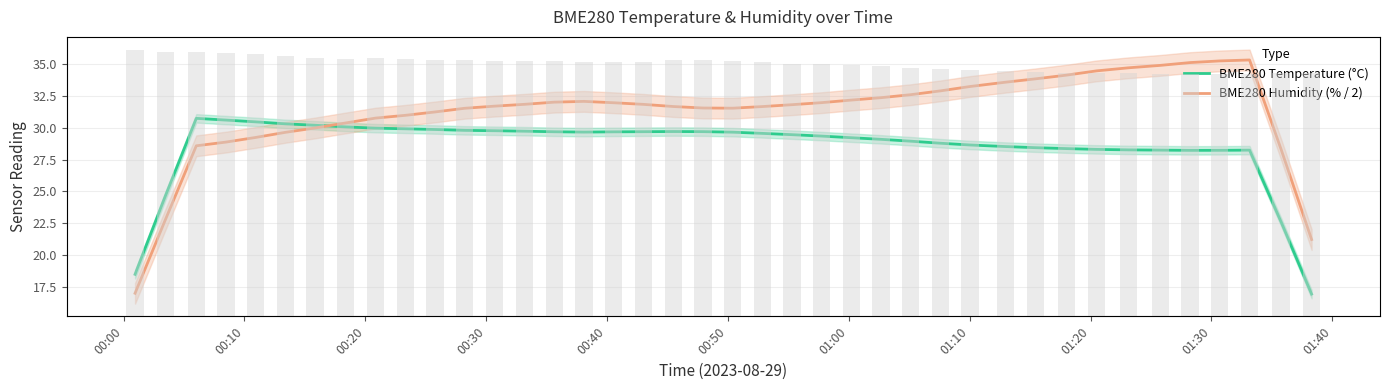

Is it true that BME280 Temperature (°C) equals 45.7 at 24?

False